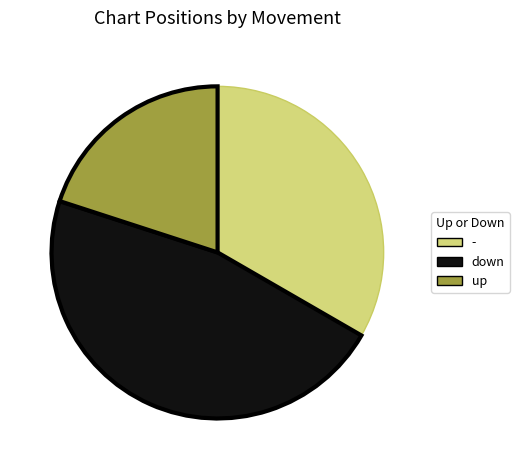

Is the sum of - and up greater than half?

Yes